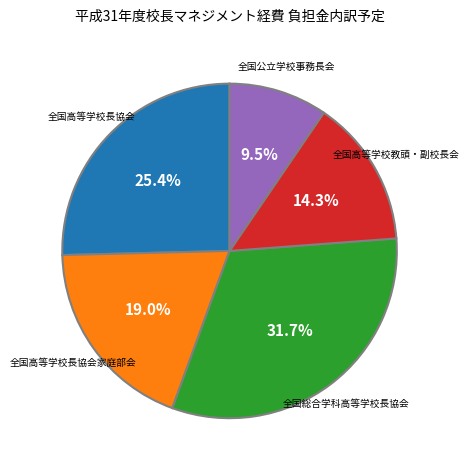

Is there a majority slice in this chart?

No